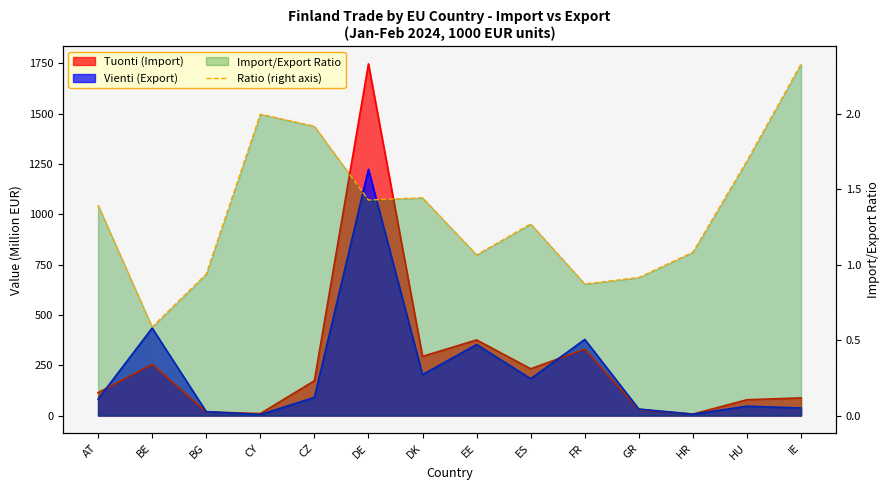

What is the difference between the second highest and minimum values?

1.4